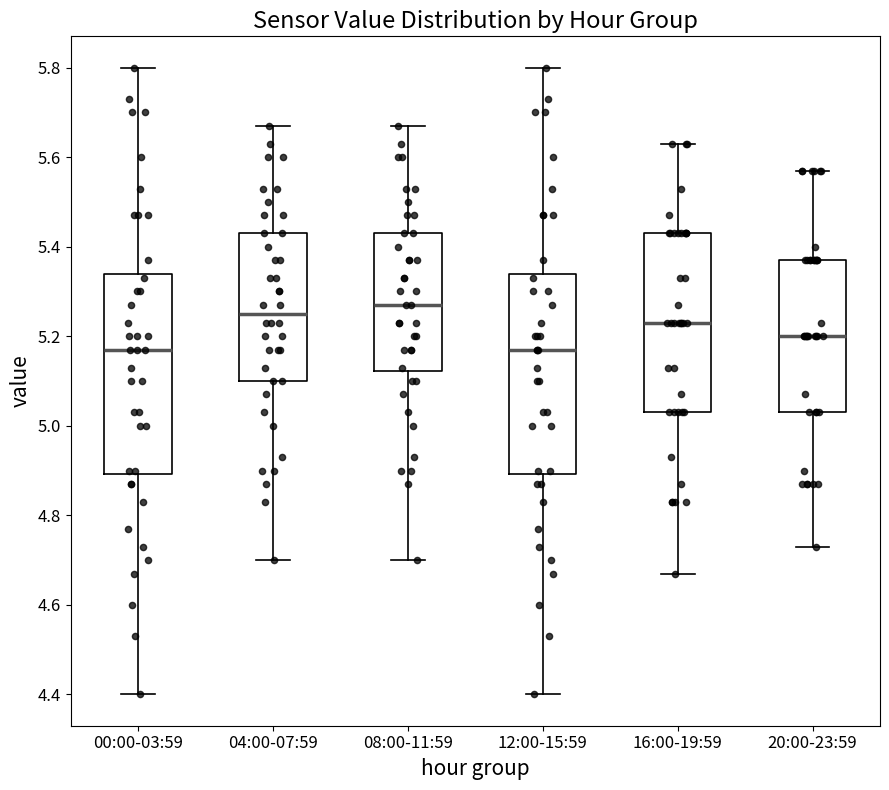

Reading left to right, read every box against the y-axis: the position of its median line, the range the box covers, and the ends of its whiskers. The values are not printed on the chart, so give them approximately, as read against the axis.

00:00-03:59: median 5.18, box 4.90 to 5.34, whiskers 4.40 to 5.80
04:00-07:59: median 5.26, box 5.10 to 5.44, whiskers 4.70 to 5.68
08:00-11:59: median 5.28, box 5.12 to 5.44, whiskers 4.70 to 5.68
12:00-15:59: median 5.18, box 4.90 to 5.34, whiskers 4.40 to 5.80
16:00-19:59: median 5.24, box 5.04 to 5.44, whiskers 4.68 to 5.64
20:00-23:59: median 5.20, box 5.04 to 5.38, whiskers 4.74 to 5.58